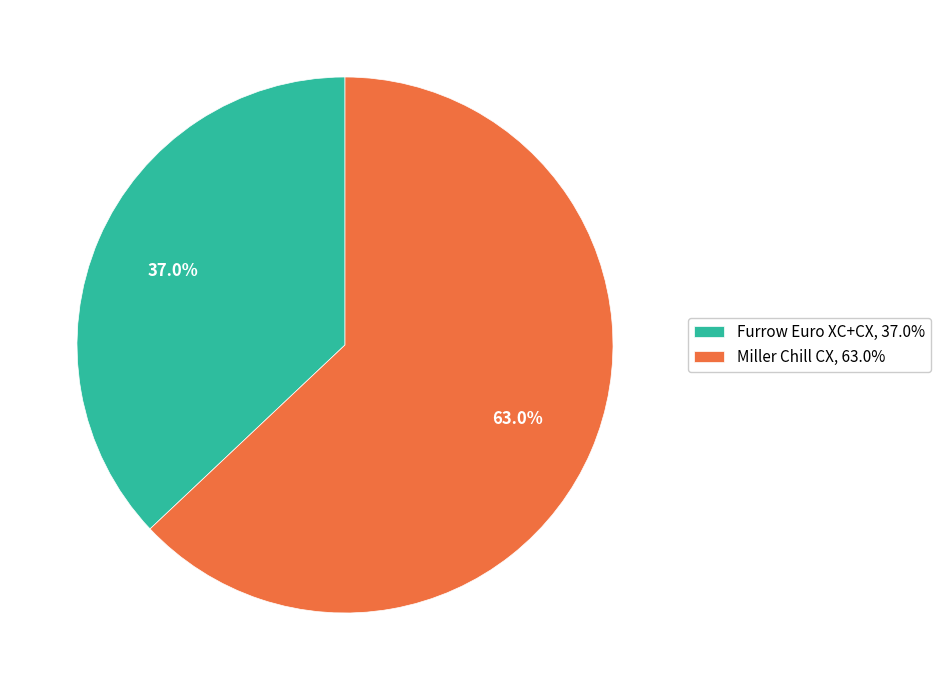

How many slices are in this pie chart?

2